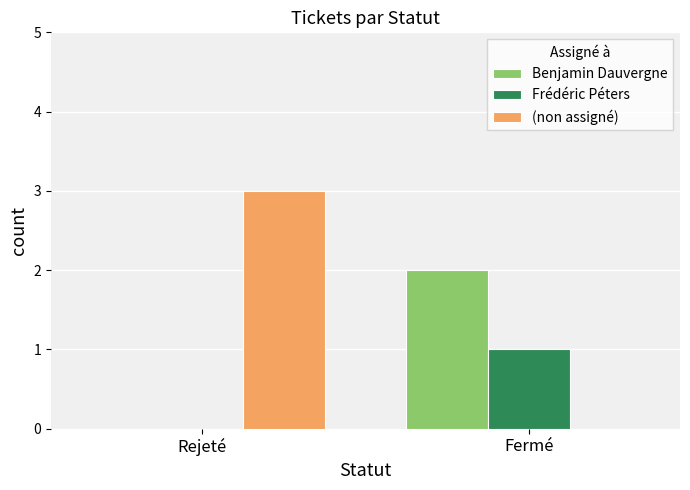

What is the average value of the Benjamin Dauvergne series?

1